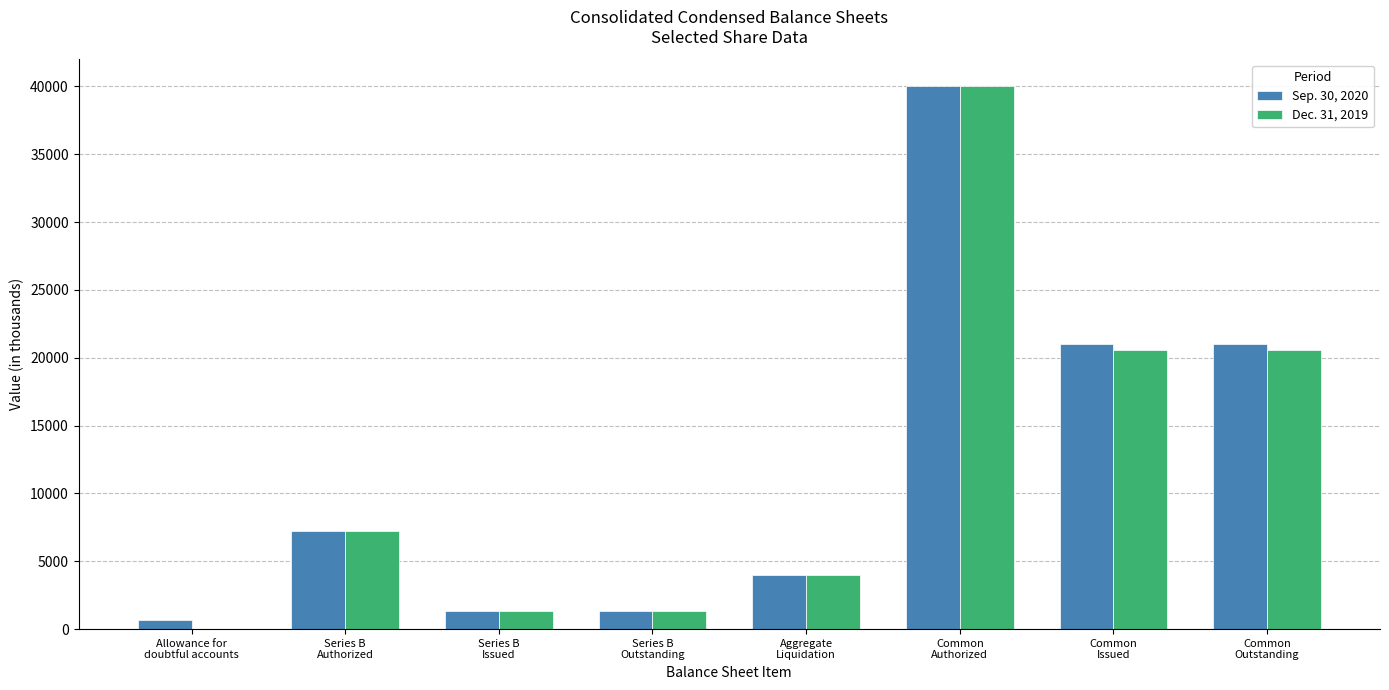

At which category does the chart reach its peak across all series?

Common
Authorized